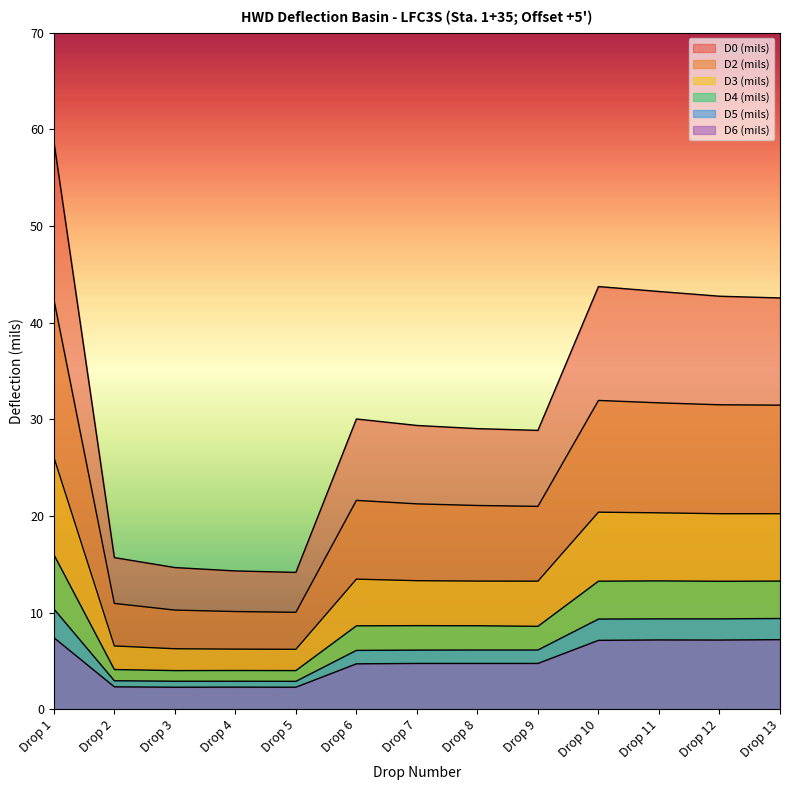

At how many categories does at least one series exceed 38?

5